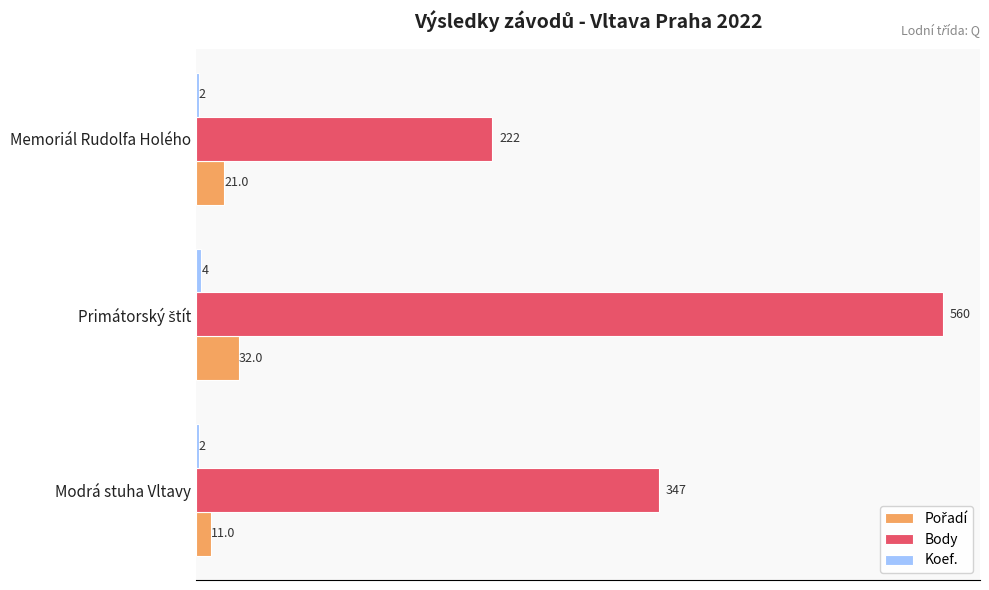

What is the difference between the highest and lowest values at Modrá stuha Vltavy?

345